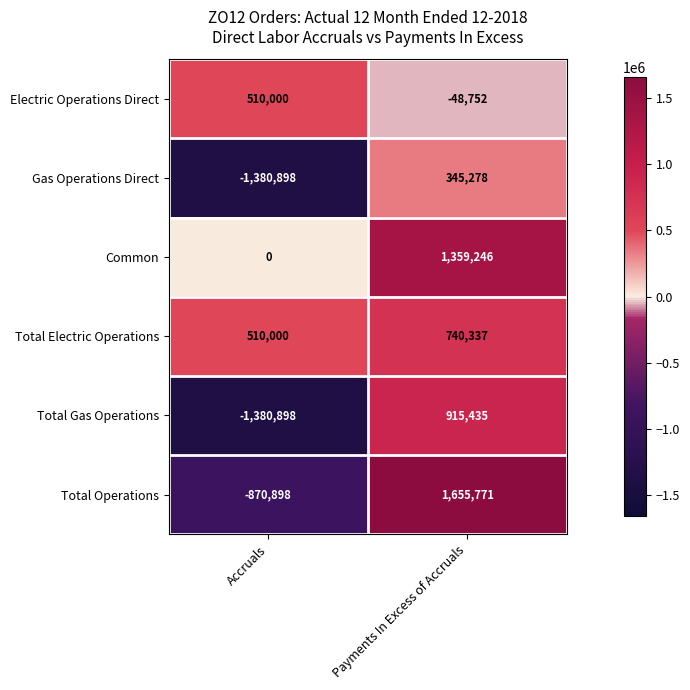

The value of Total Electric Operations at Payments In Excess of Accruals is 740337. True or false?

True